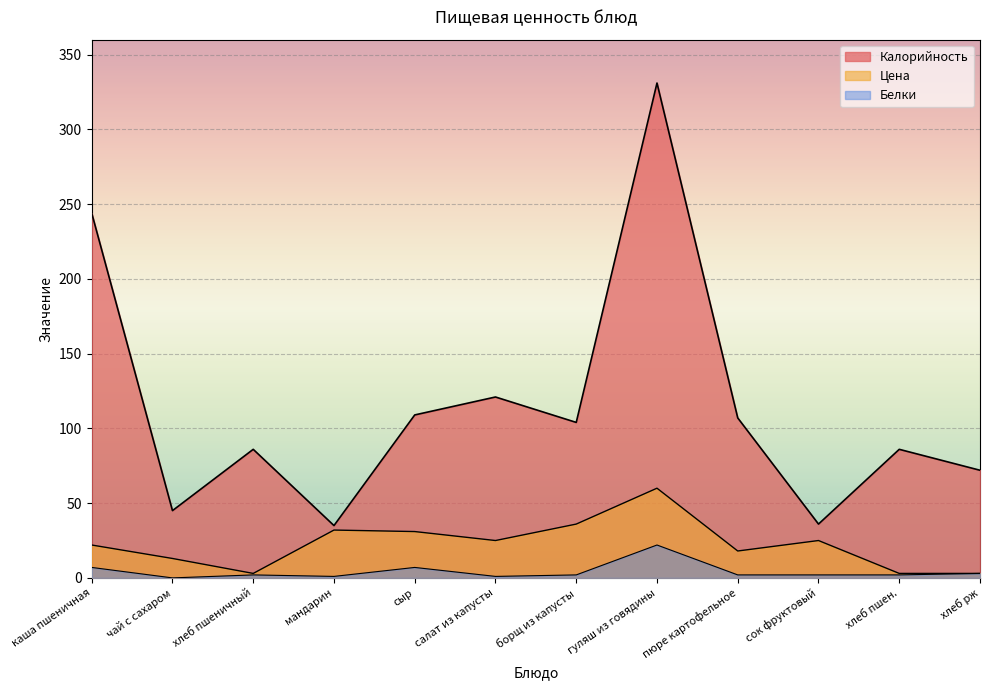

True or false: Белки and Цена cross at least once.

False